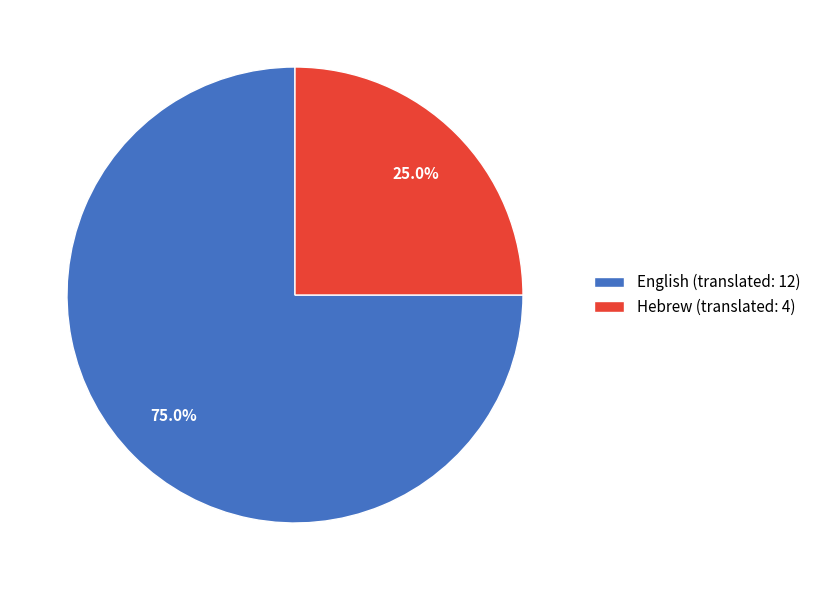

To the nearest percent, what percentage of the pie is English?

75%